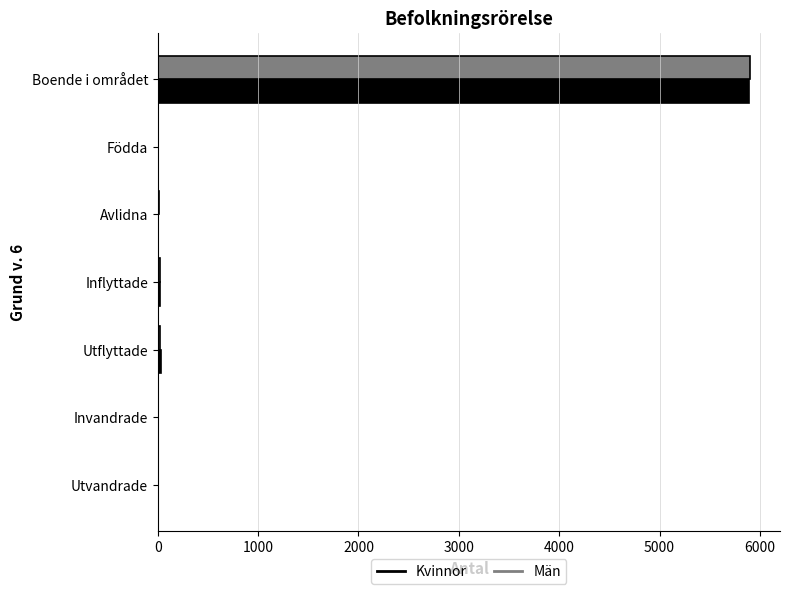

What is the sum of all Kvinnor values?

5963